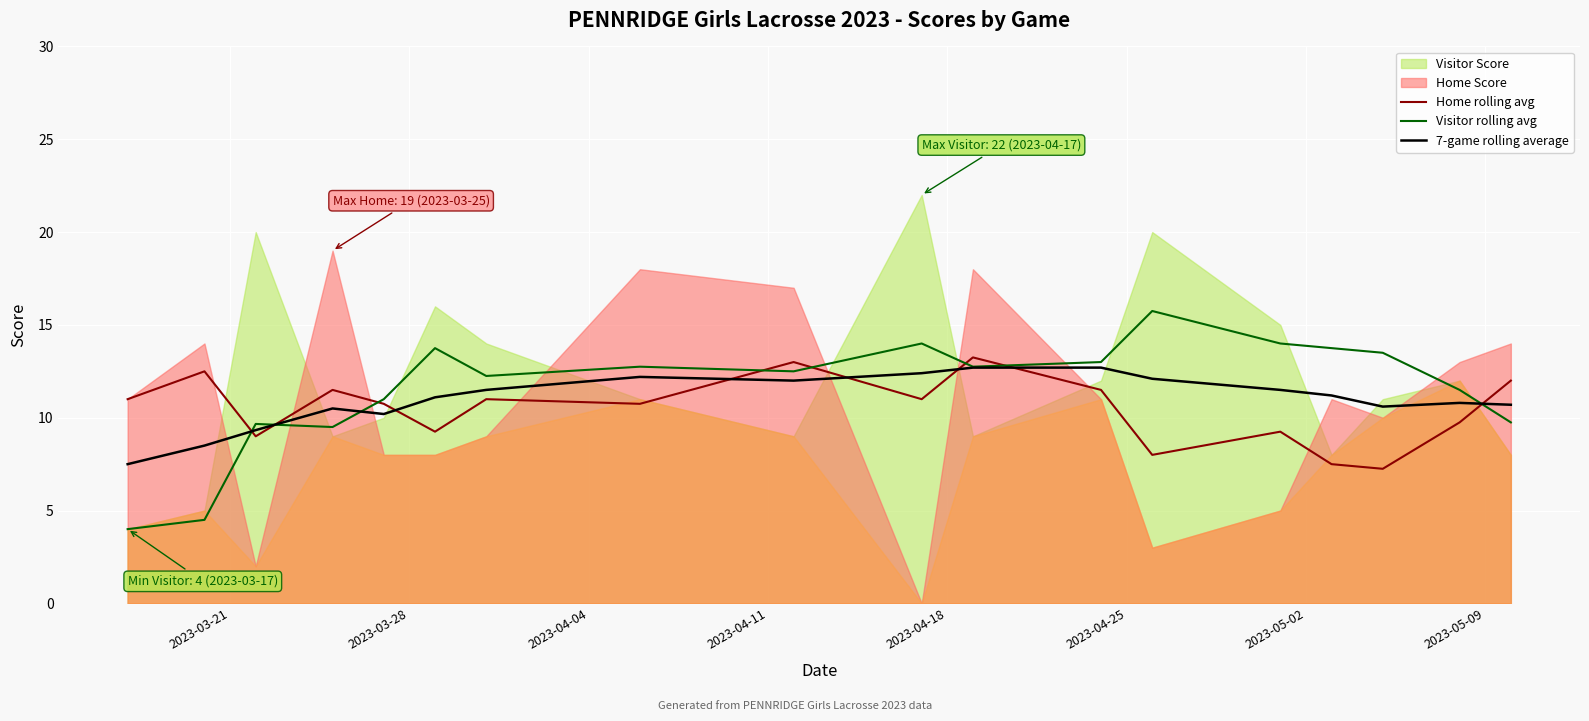

List the series in order of their overall mean, highest first.

Visitor rolling avg, 7-game rolling average, Home rolling avg